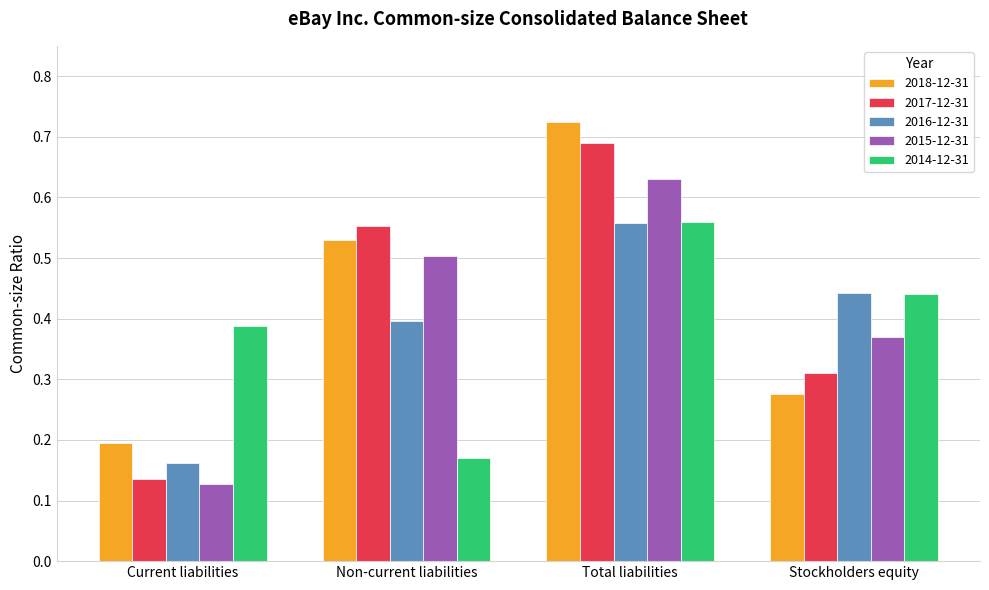

Count the 2015-12-31 values in the range 0 to 1.

4